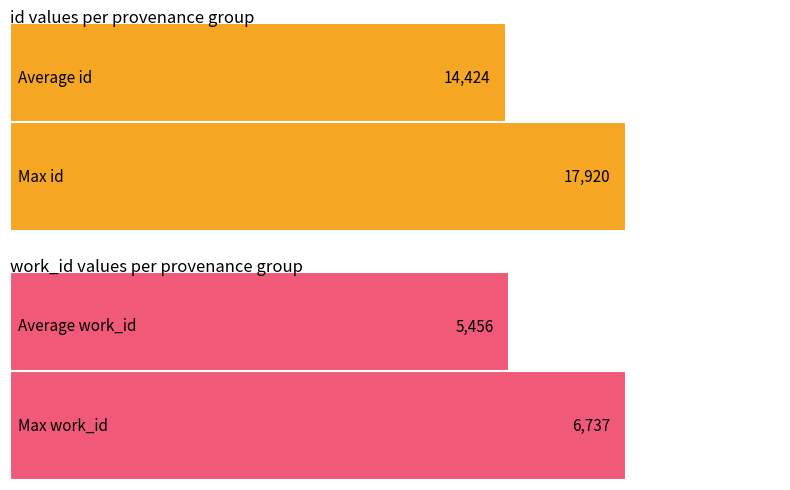

List the series in order of their overall mean, highest first.

id, work_id